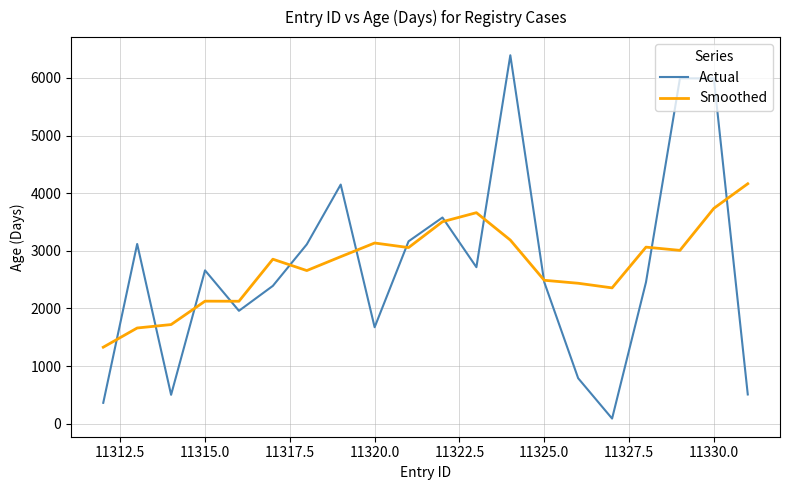

What is the highest value of the Smoothed series?

4163.3